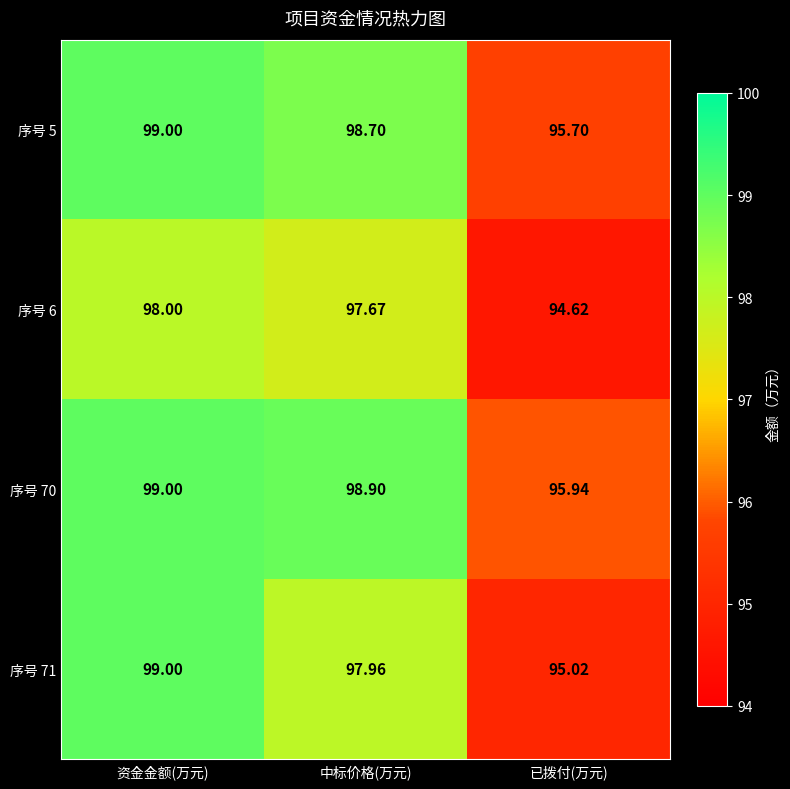

At which category does the chart reach its peak across all series?

资金金额(万元)